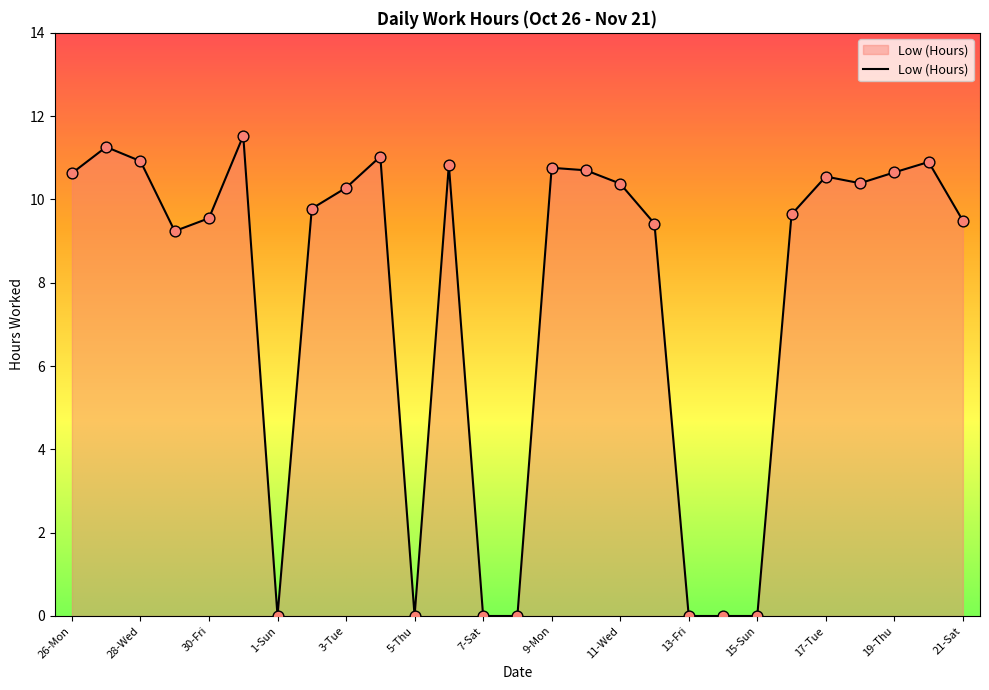

What is the maximum value shown in the chart?

11.5